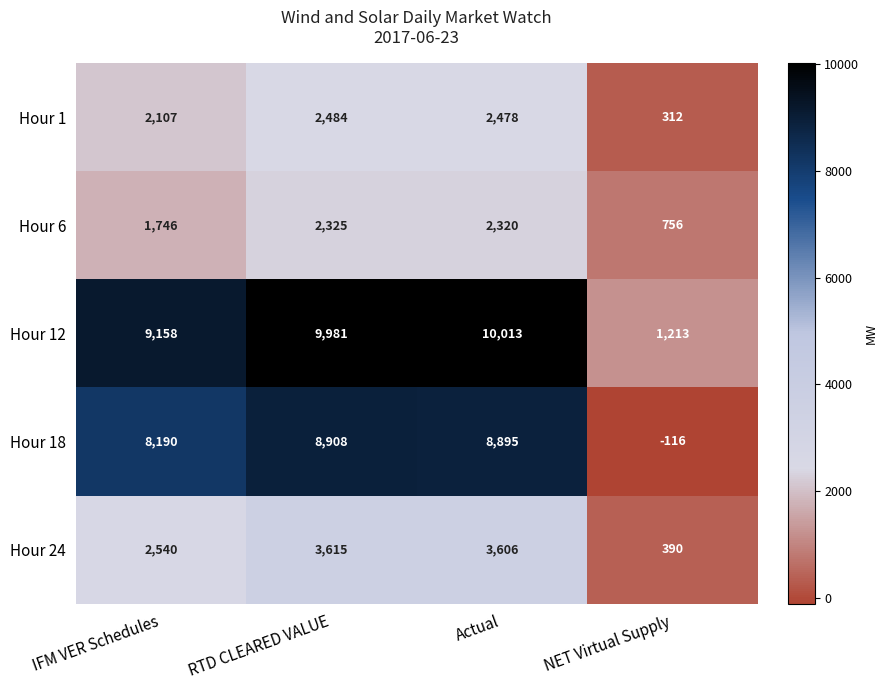

What is the sum of all Hour 1 values?

7381